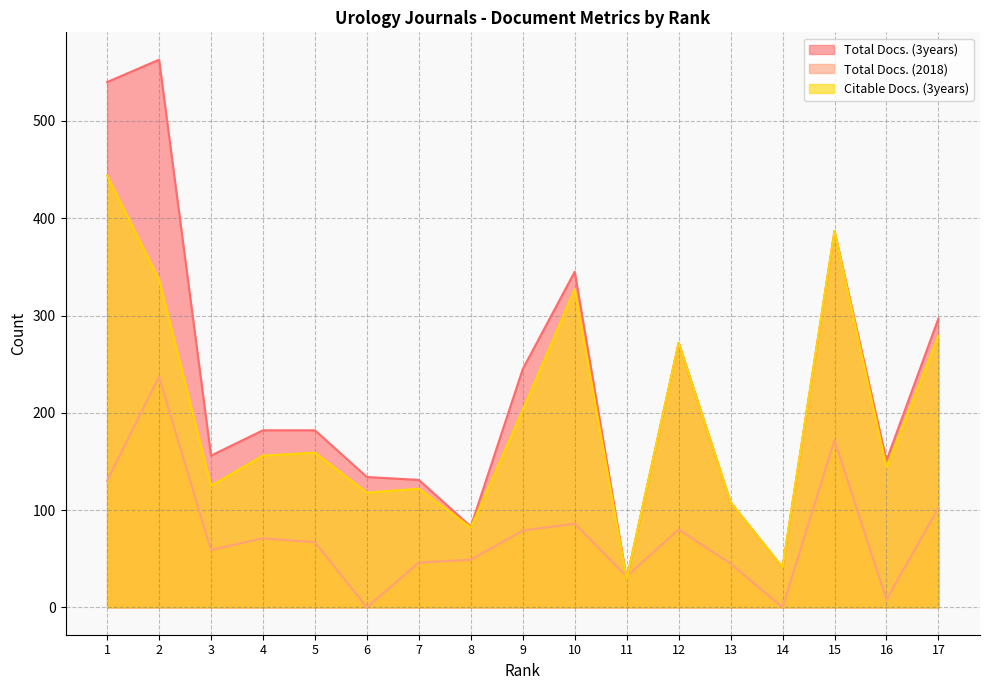

Which category has the lowest value across all series?

6